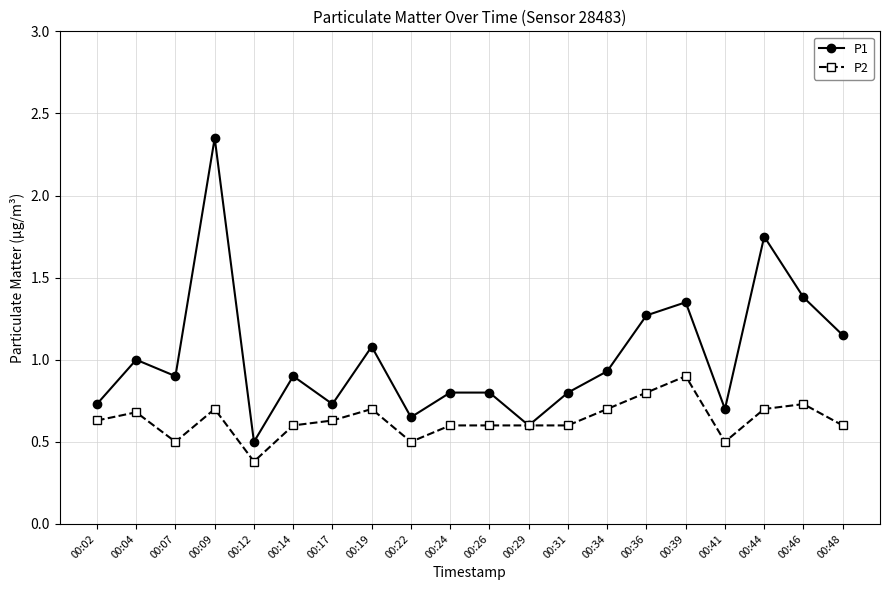

At which category does P1 reach its first local peak?

00:04